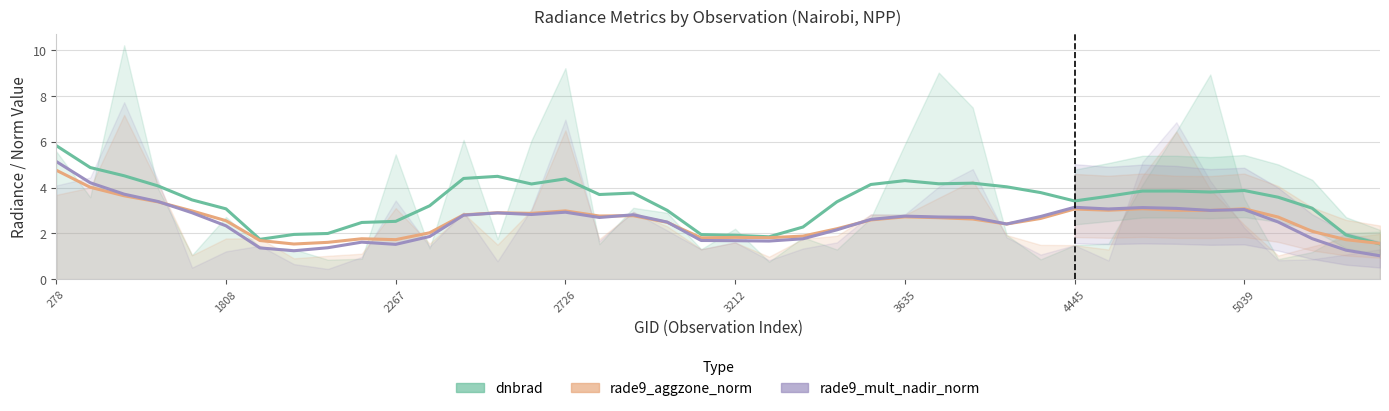

True or false: rade9_mult_nadir_norm and rade9_aggzone_norm intersect in this chart.

True